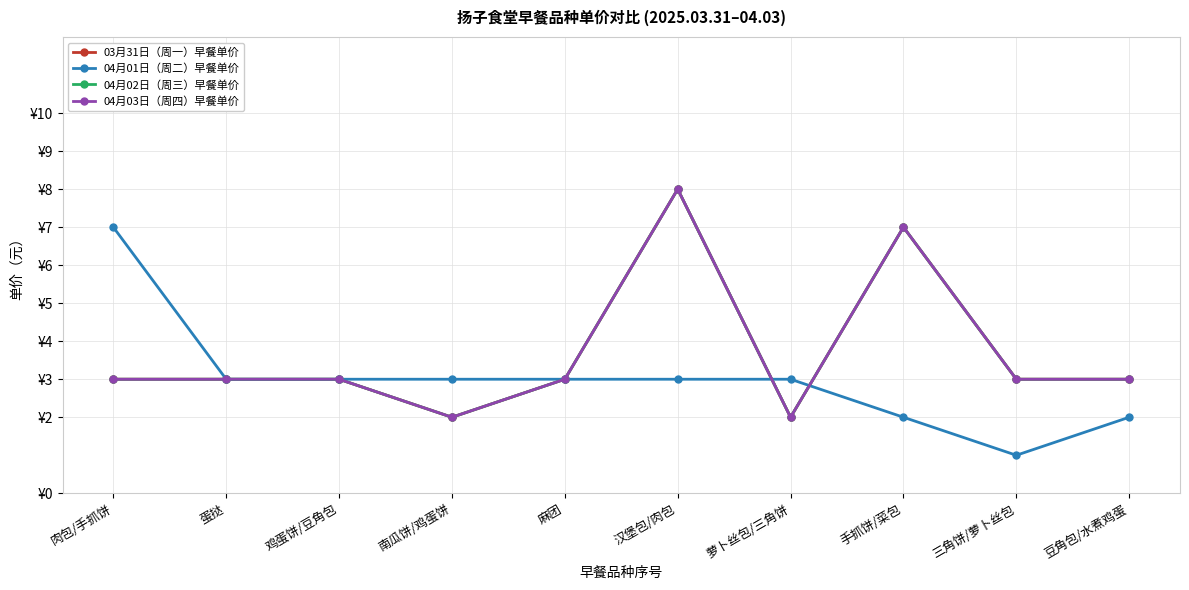

True or false: 04月02日（周三）早餐单价 and 04月03日（周四）早餐单价 cross at least once.

False